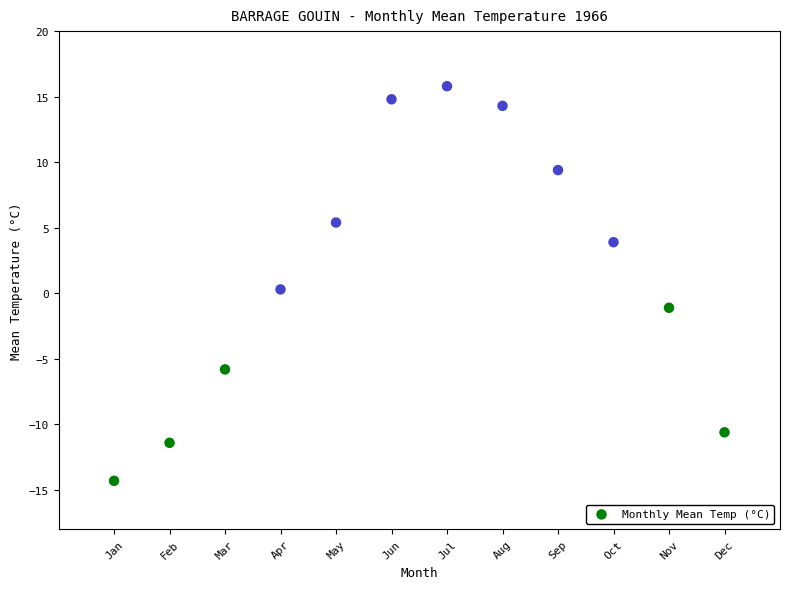

What is the average Y value?

1.7